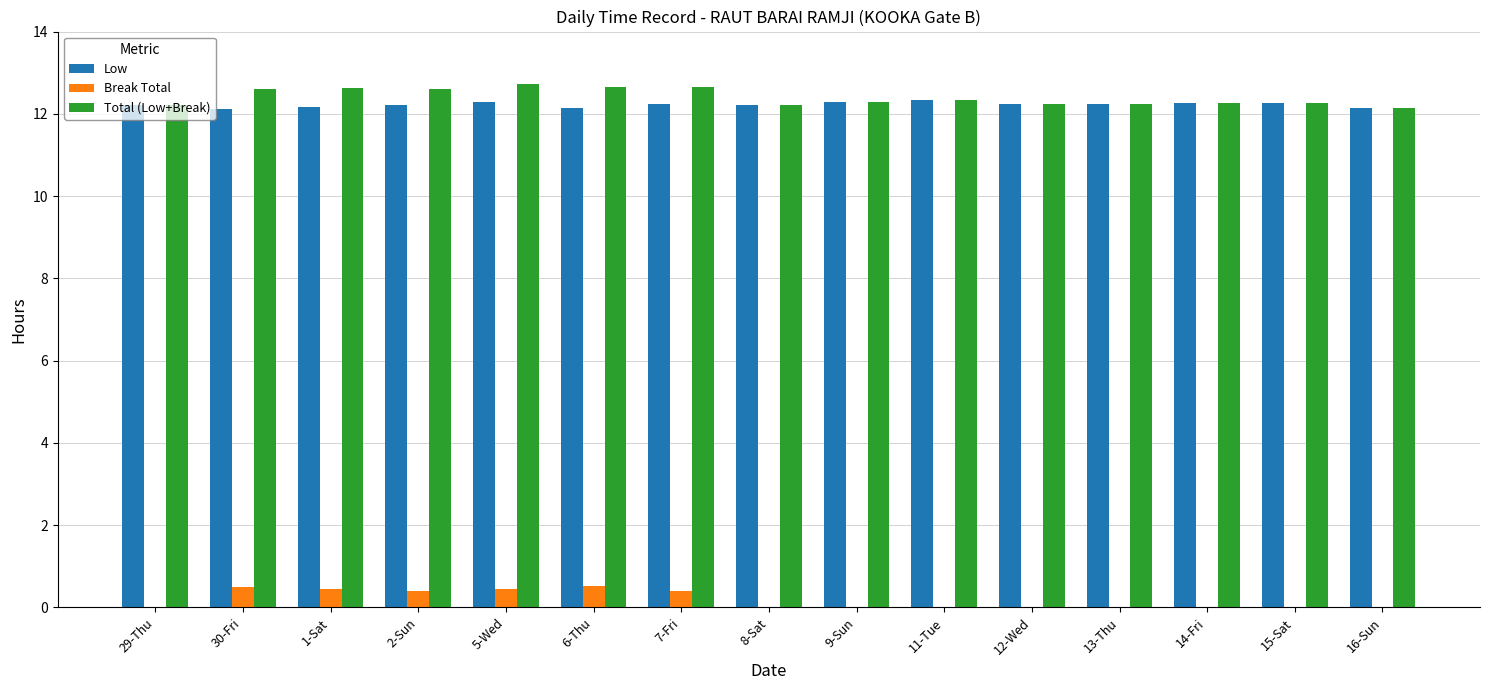

What is the total value across all series at 14-Fri?

24.5